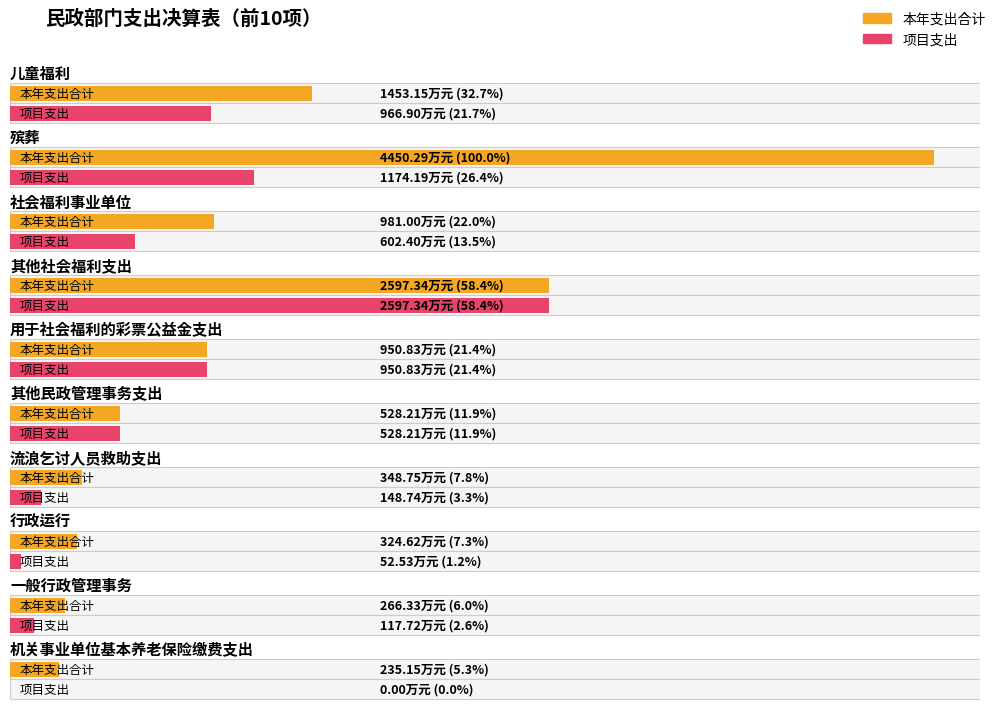

What is the label of the 8th bar from the right?

社会福利事业单位